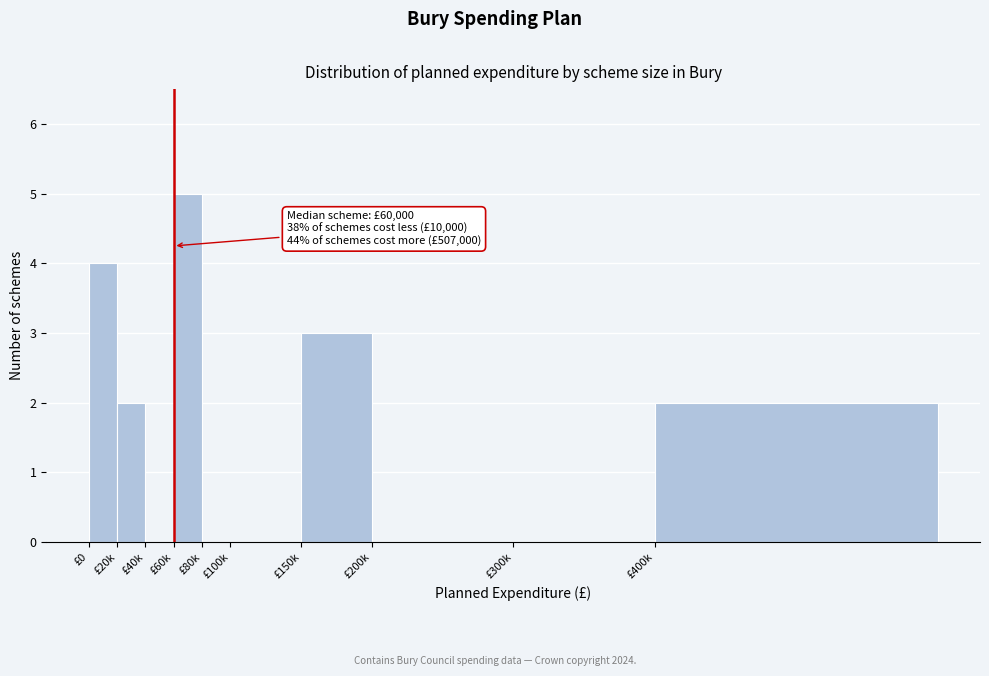

Reading left to right, extract all data points from this chart.

£0=4	£20k=2	£40k=0	£60k=5	£80k=0	£100k=0	£150k=3	£200k=0	£300k=0	£400k=2